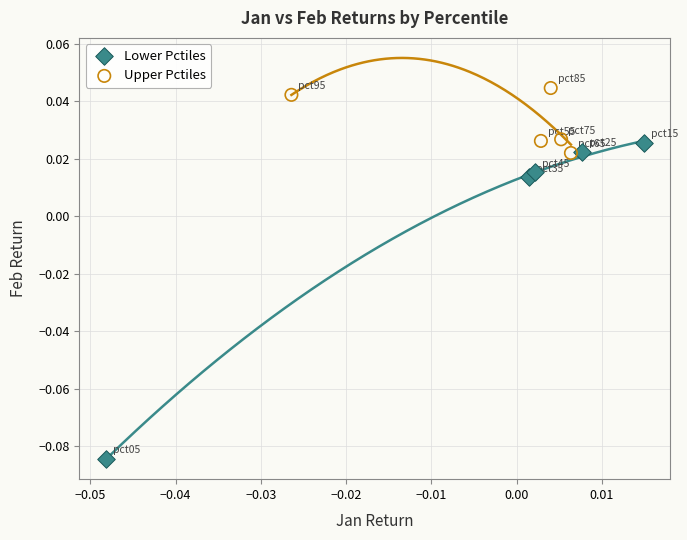

Which series has the largest Y range (max minus min)?

Lower Pctiles